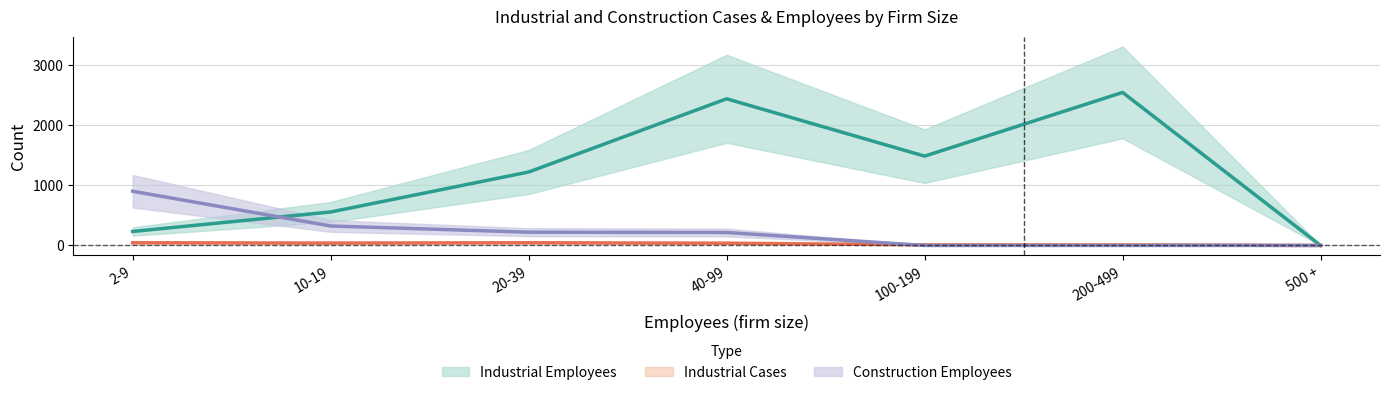

How many times do Construction Employees and Industrial Employees cross each other?

1